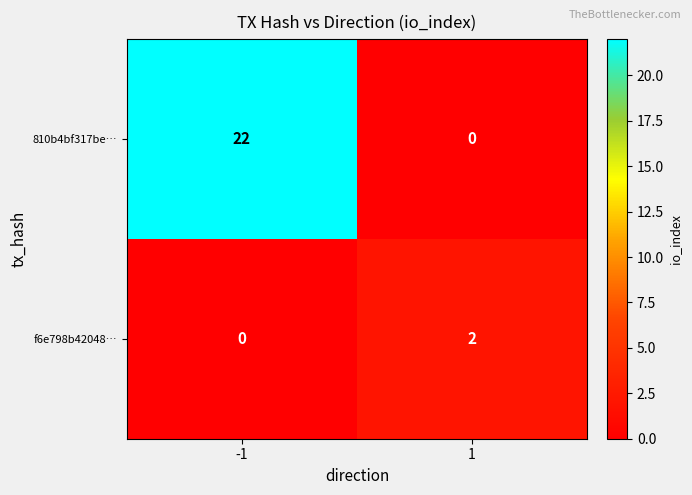

Rank the series by their maximum value, from lowest to highest.

f6e798b42048…, 810b4bf317be…